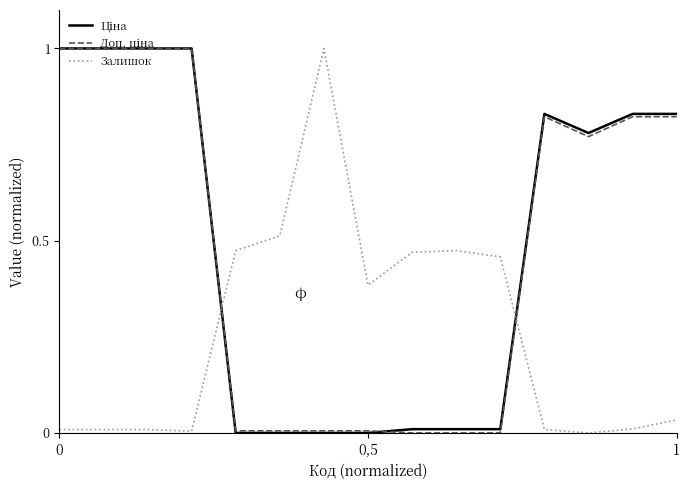

What is the maximum value for Залишок?

1.0